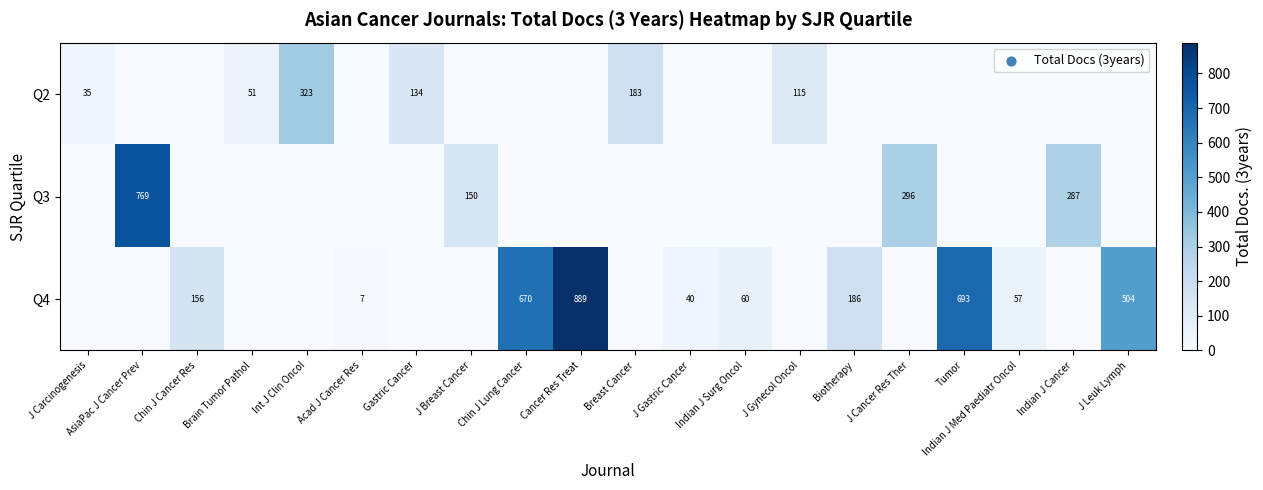

The value of Q4 at Indian J Surg Oncol is 60. True or false?

True